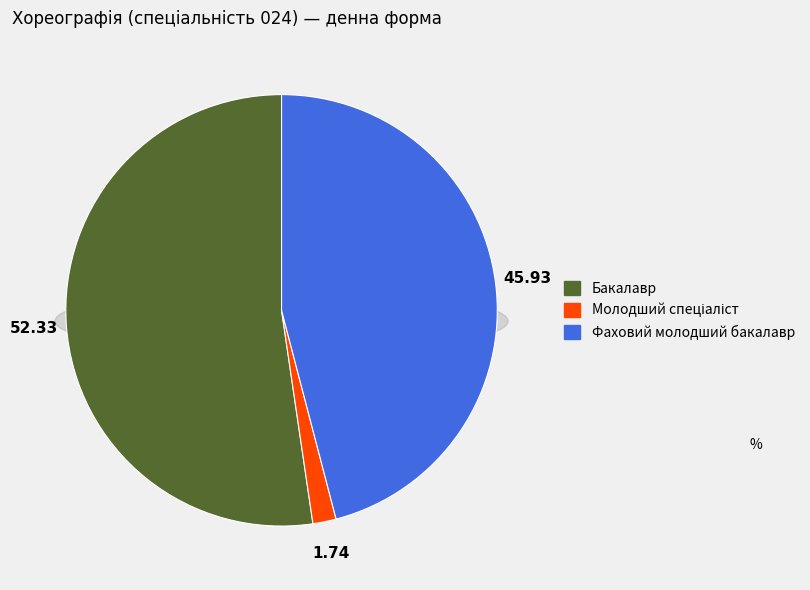

To the nearest percent, what is the combined percentage of Бакалавр and Фаховий молодший бакалавр?

98%